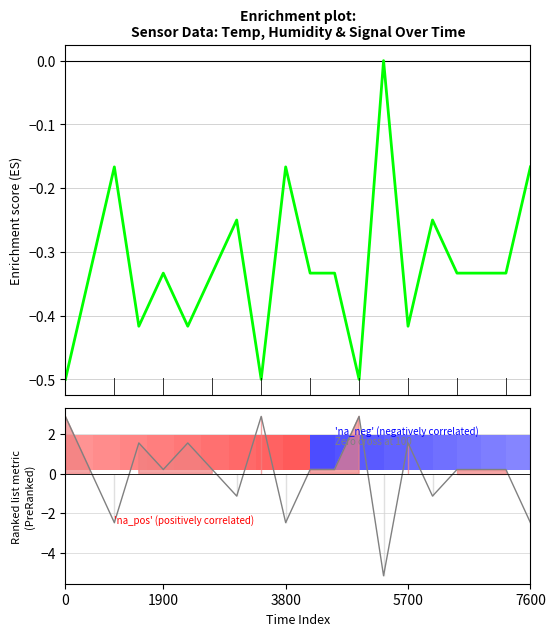

How many interior local peaks (higher than both neighbors) does the data have?

6